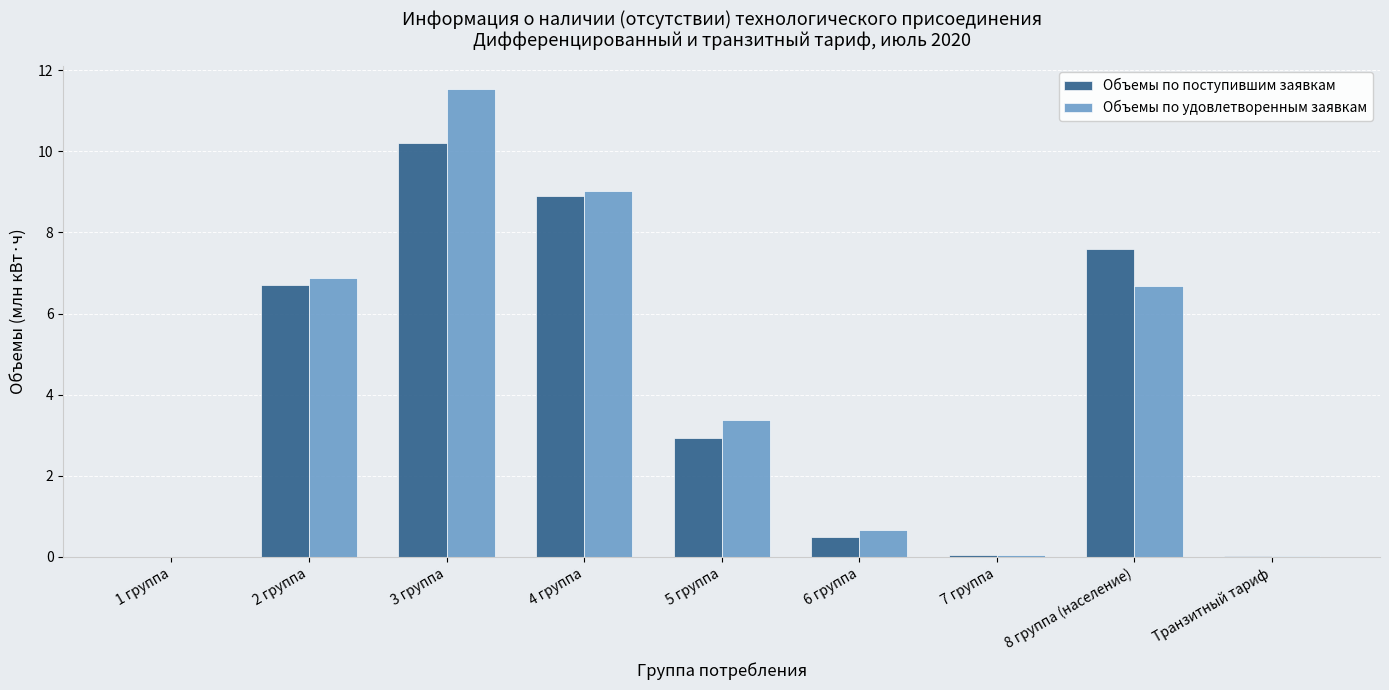

Between 1 группа and 8 группа (население), which series saw the biggest shift?

Объемы по поступившим заявкам